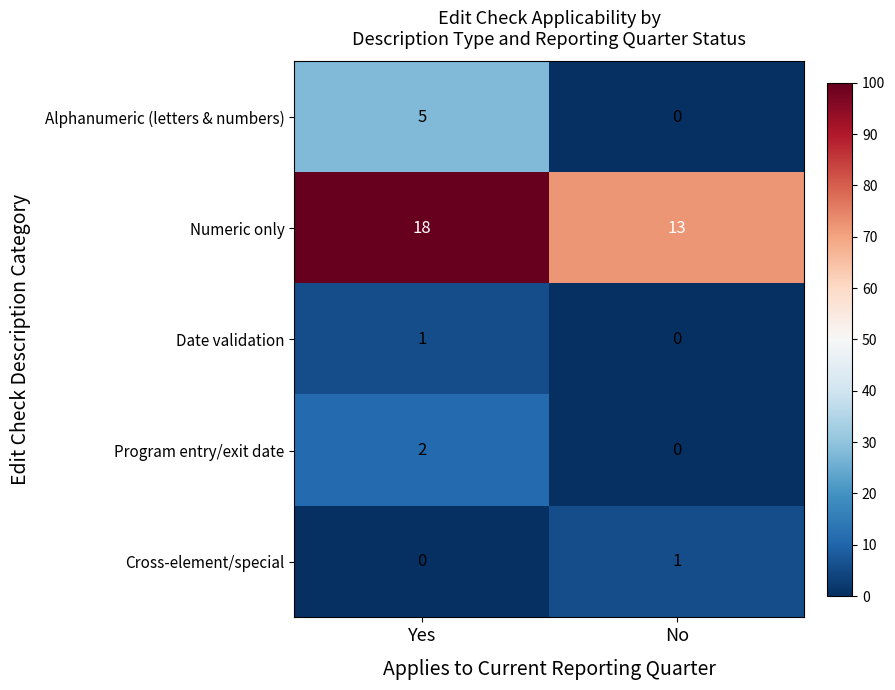

Which series has the largest total across all categories?

Numeric only